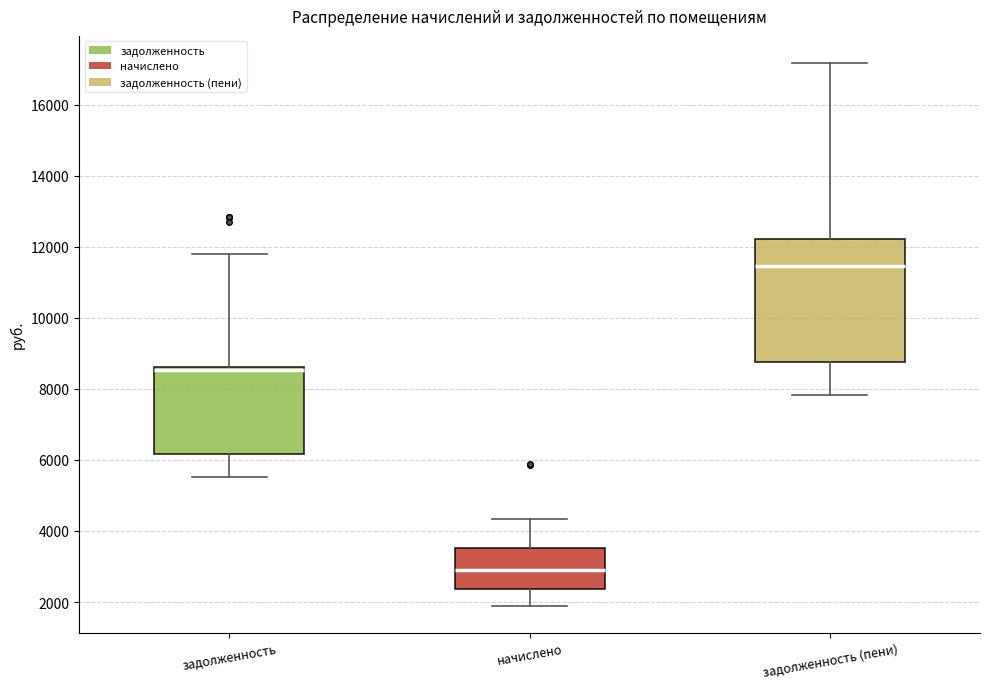

Which box's median line is the lowest?

начислено